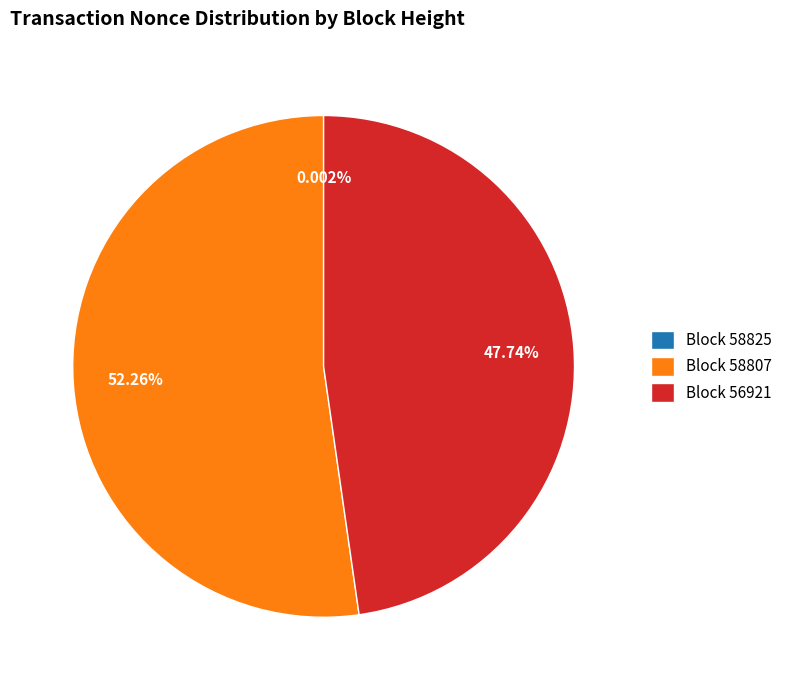

Do Block 58807 and Block 56921 together represent more than half of the pie?

Yes